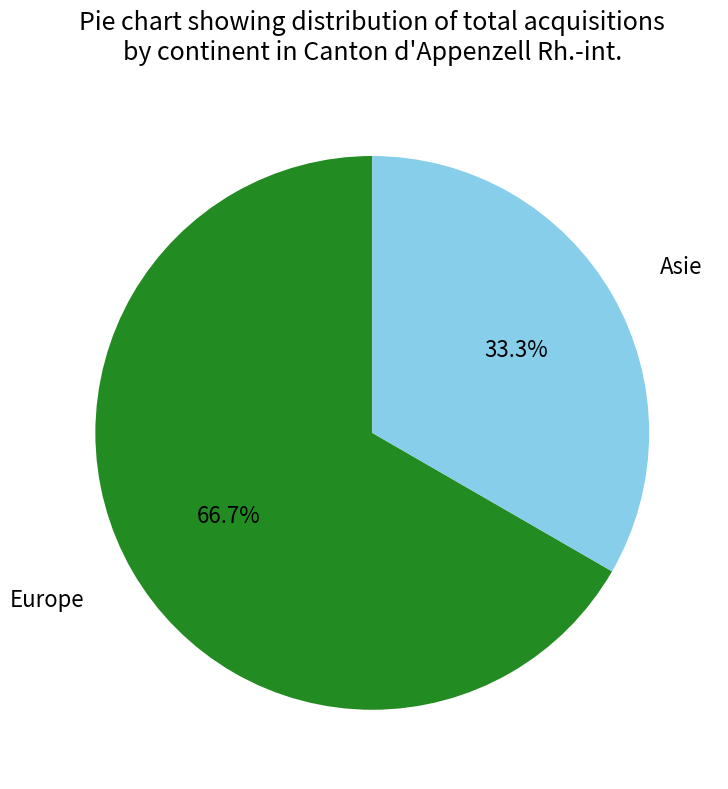

Is there a majority slice in this chart?

Yes